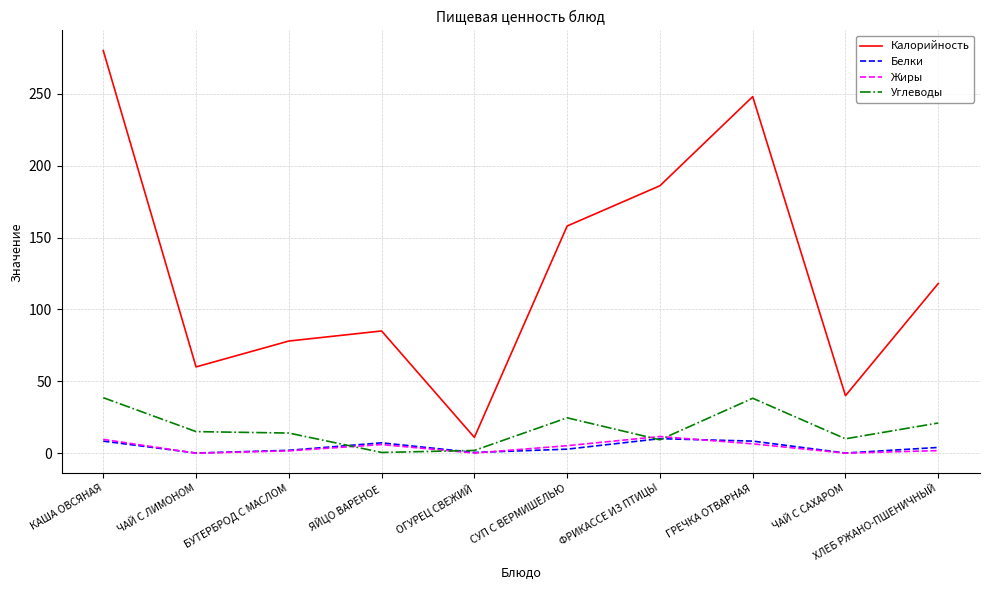

The Углеводы series shows 61.1 at КАША ОВСЯНАЯ. True or false?

False